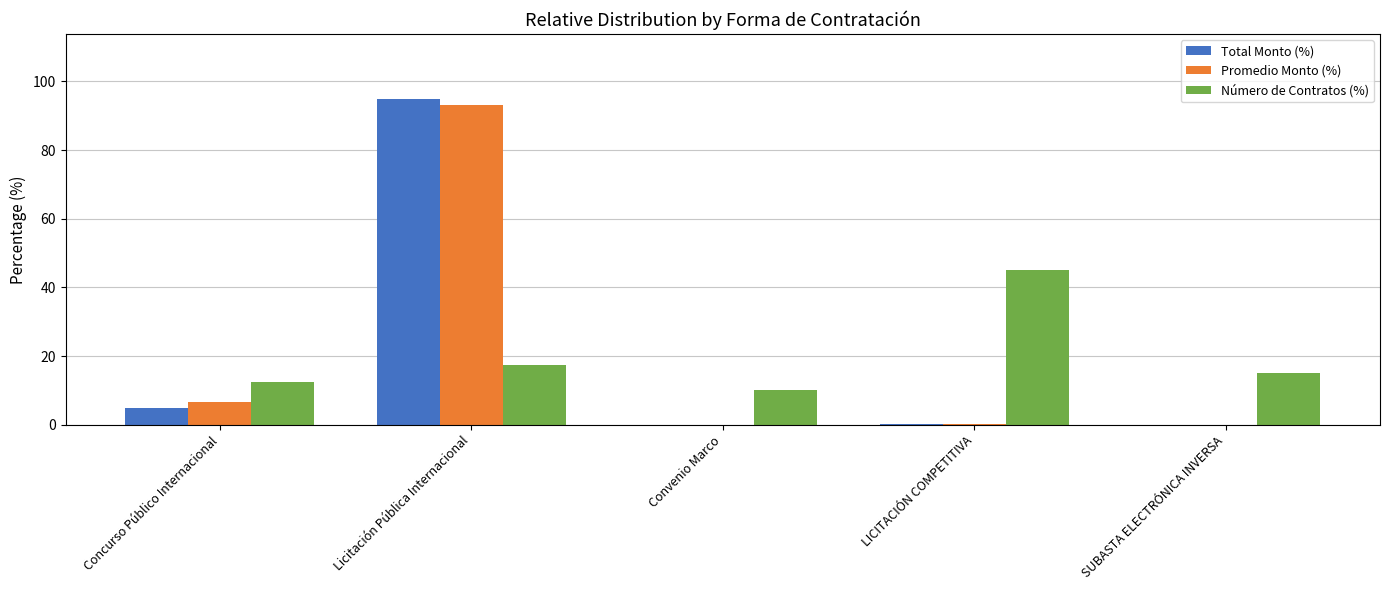

Is the value of Total Monto (%) at LICITACIÓN COMPETITIVA greater than the value of Número de Contratos (%) at LICITACIÓN COMPETITIVA?

No